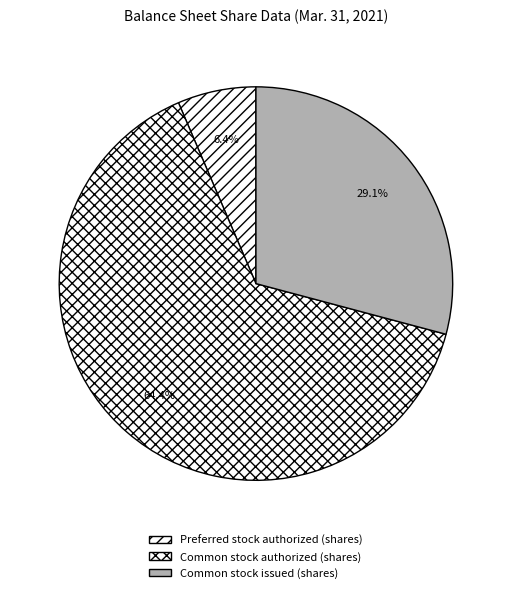

To the nearest percent, what portion does Preferred stock authorized (shares) represent?

6%